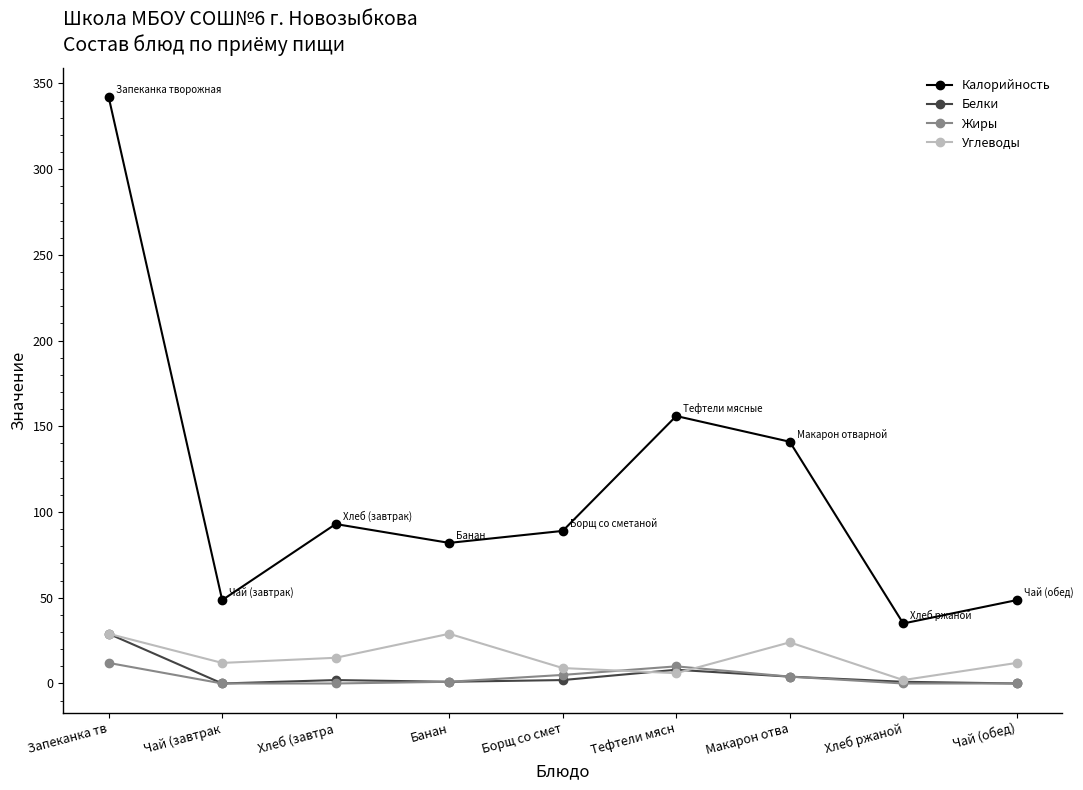

How many interior local valleys does the Углеводы series have?

3